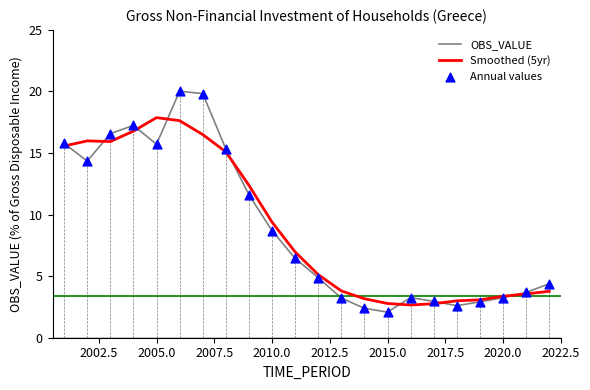

At how many categories does at least one series exceed 13?

8